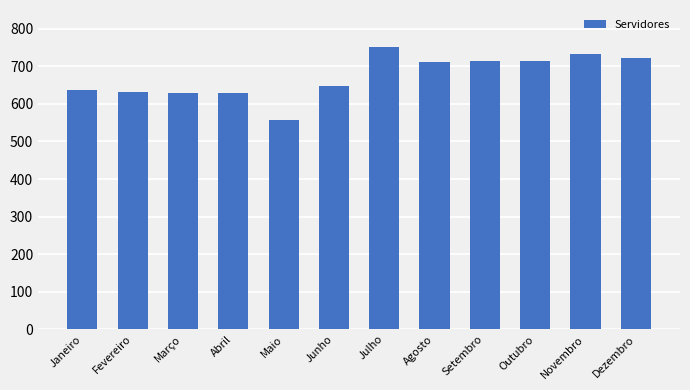

What position from the right is Setembro?

4